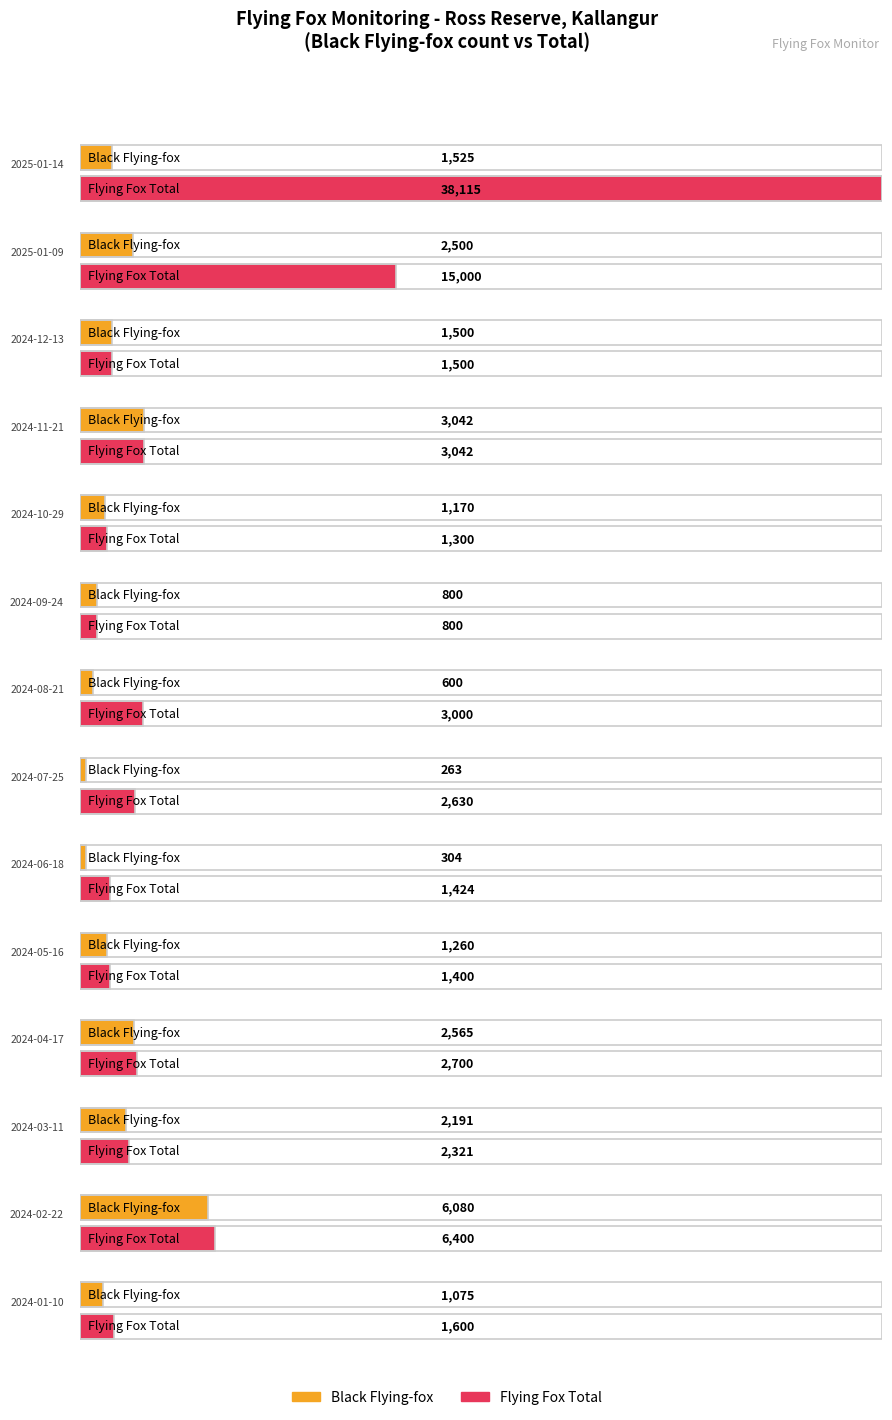

Where is Grey-headed Flying-fox nearest to the value 1200?

2024-06-18